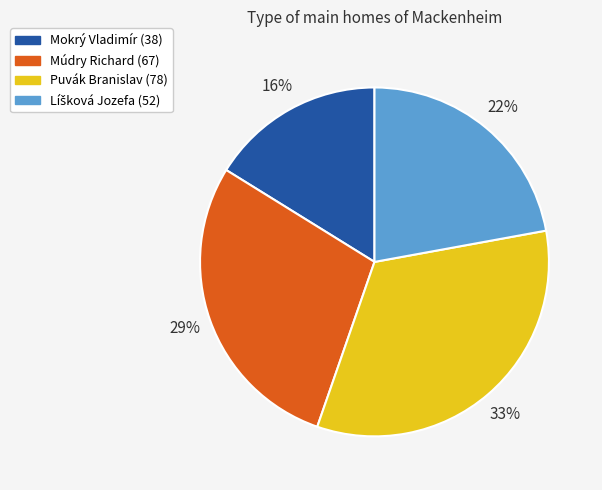

The Puvák Branislav (78) slice represents 42% of the pie. True or false?

False